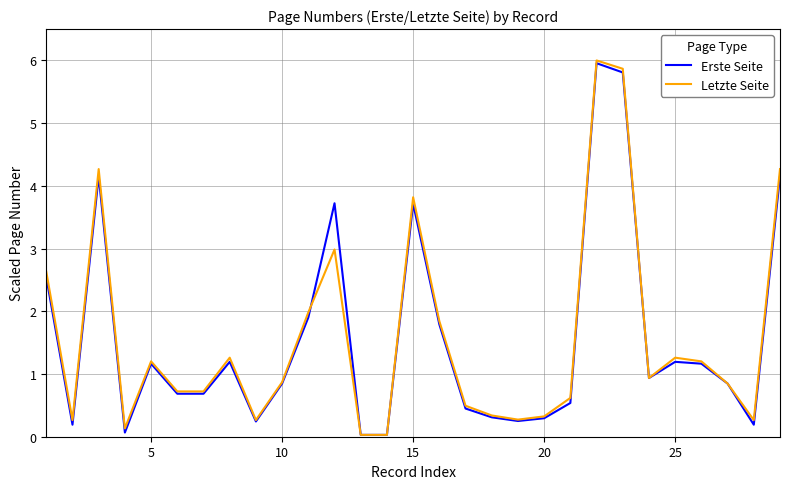

What is the greatest value displayed?

6.0